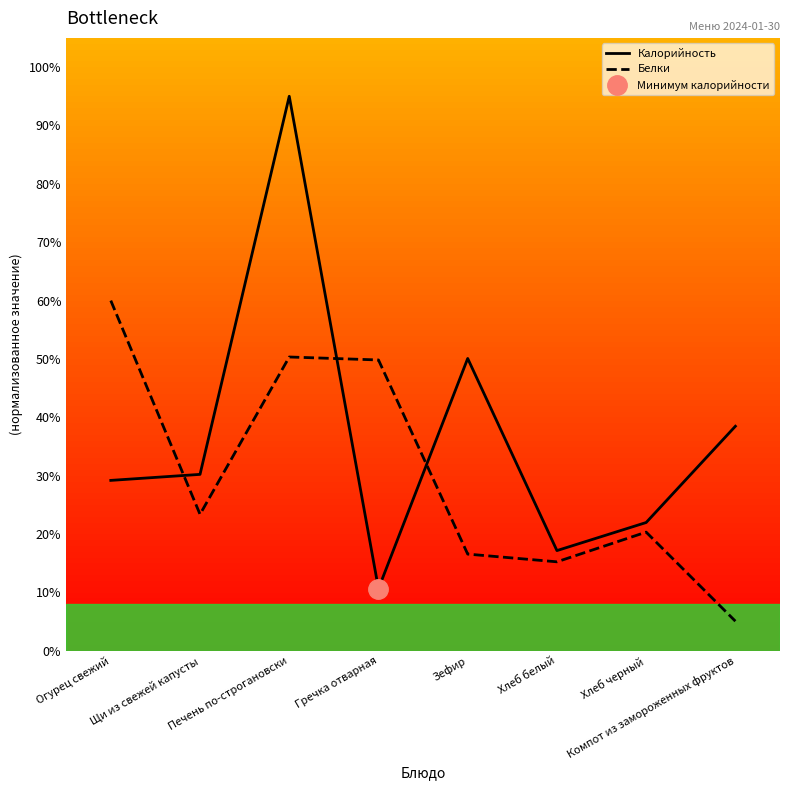

What are all the series names shown in the legend?

Калорийность, Белки